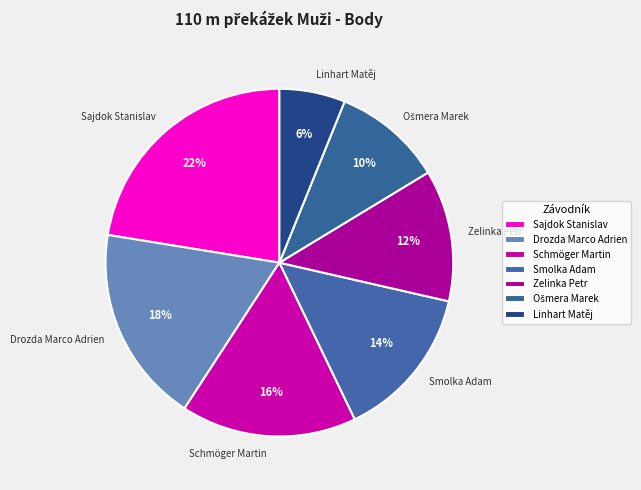

Does Sajdok Stanislav account for over 50% of the chart?

No